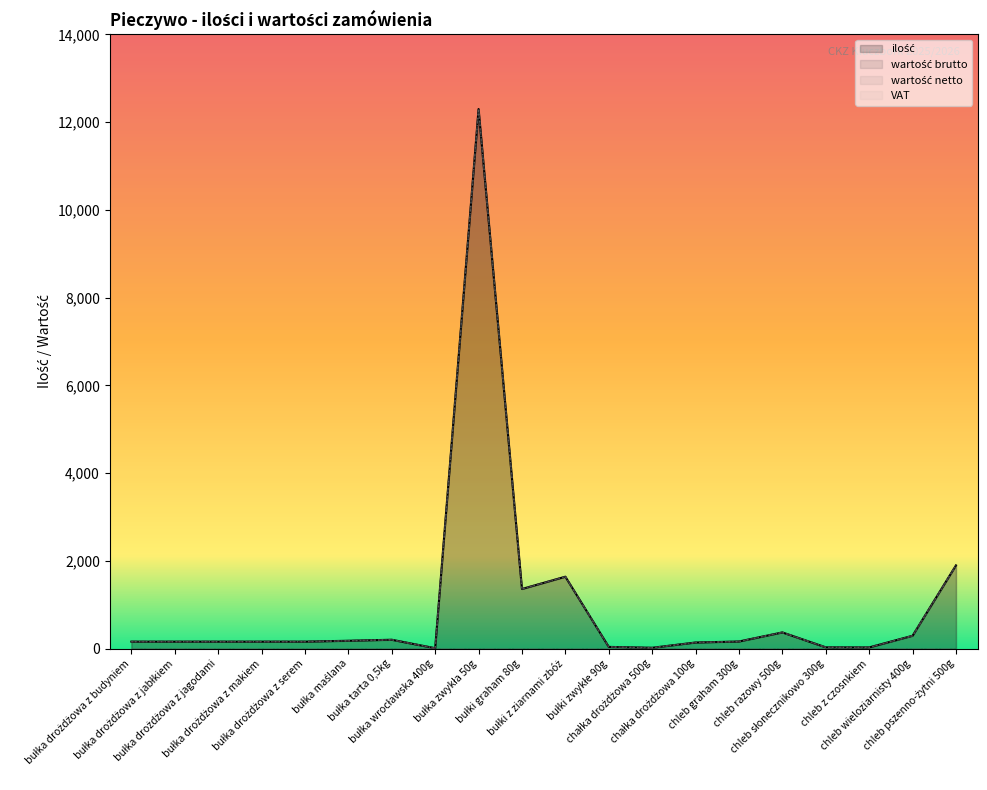

What is the sum of all ilość values?

19476